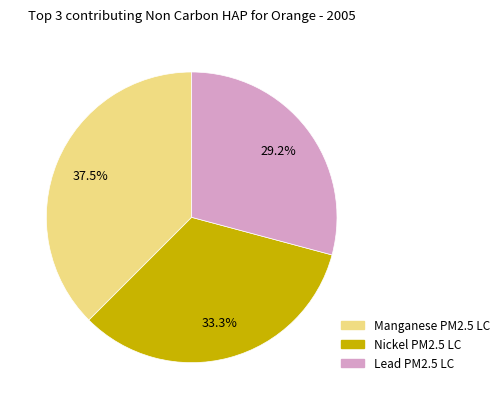

Which slice is the smallest?

Lead PM2.5 LC